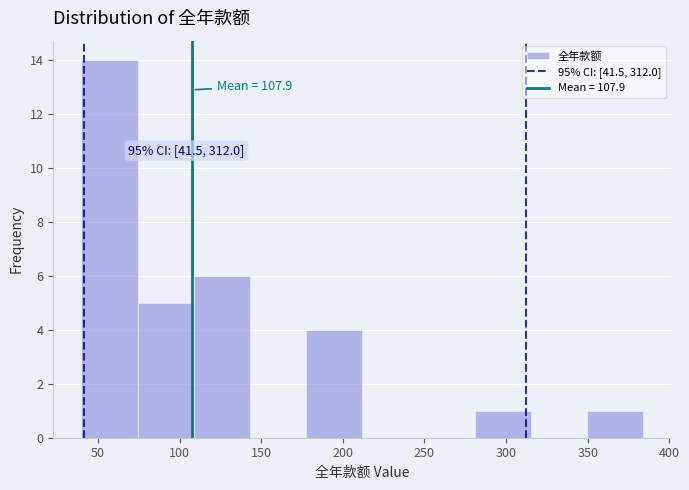

Which range on the x-axis has the tallest bar?

40 to 75